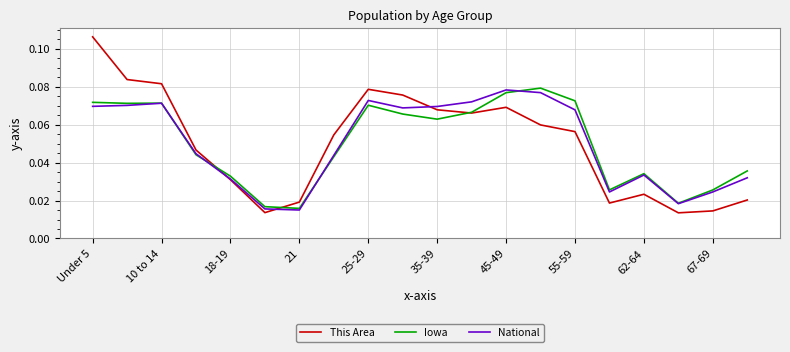

How many lines are shown in the chart?

3